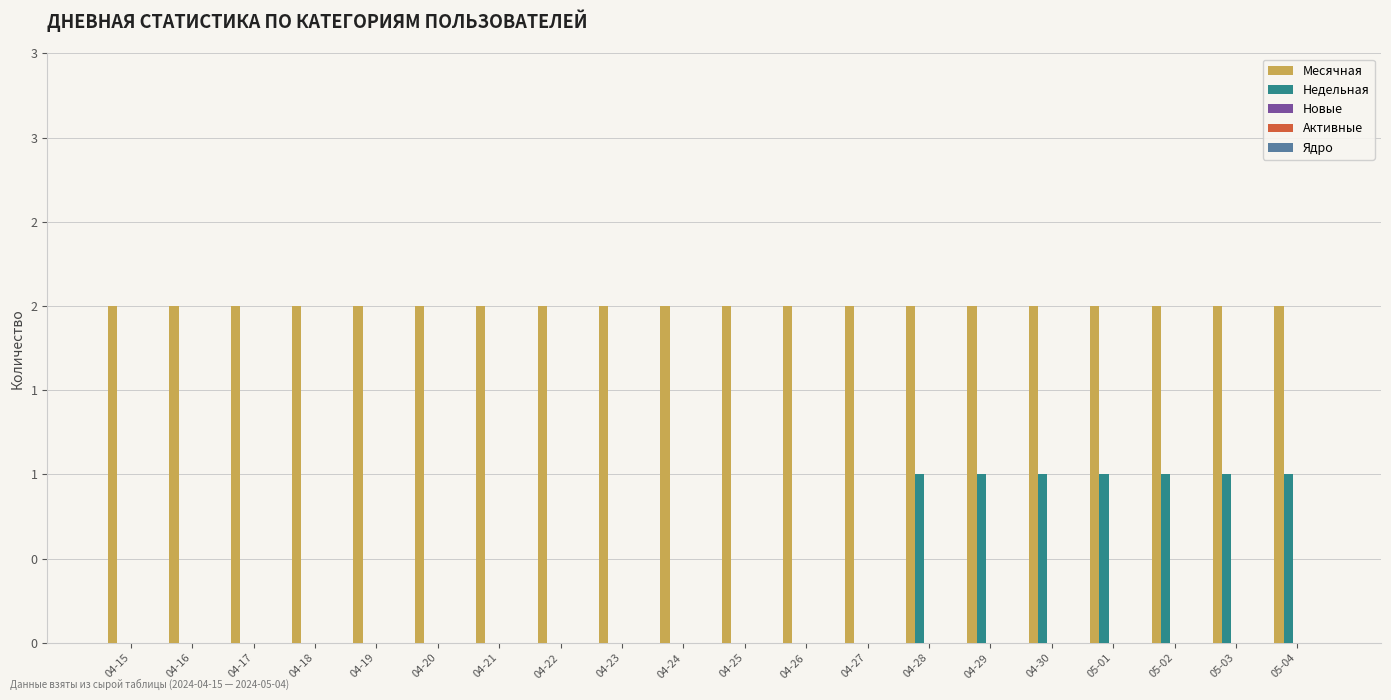

Are the bars grouped side by side (vs. stacked)?

Yes